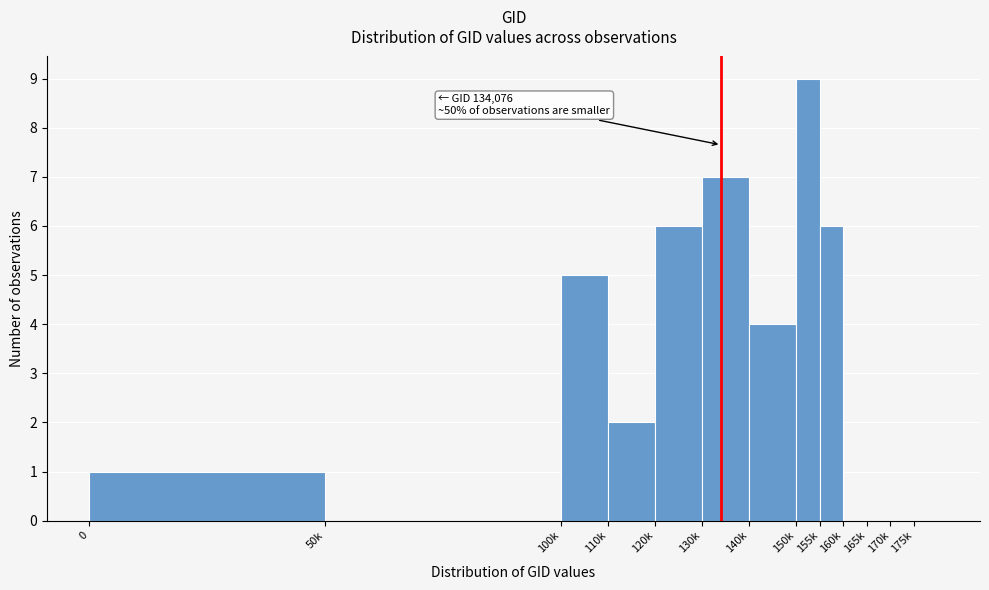

Reading left to right, list all the values displayed in this chart.

0=1	50k=0	100k=5	110k=2	120k=6	130k=7	140k=4	150k=9	155k=6	160k=0	165k=0	170k=0	175k=0